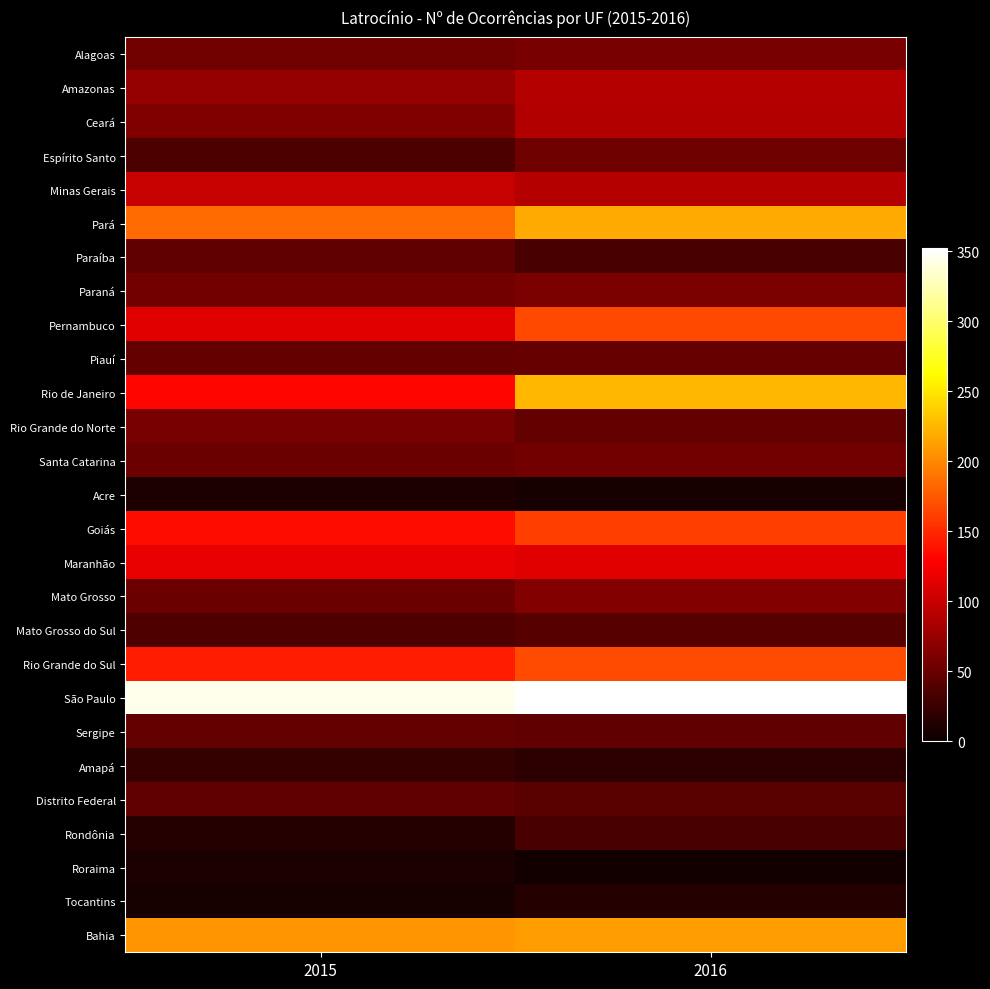

Rank the series by their maximum value, from highest to lowest.

São Paulo, Rio de Janeiro, Pará, Bahia, Rio Grande do Sul, Pernambuco, Goiás, Maranhão, Minas Gerais, Amazonas, Ceará, Mato Grosso, Paraná, Alagoas, Rio Grande do Norte, Santa Catarina, Espírito Santo, Piauí, Sergipe, Paraíba, Distrito Federal, Mato Grosso do Sul, Rondônia, Amapá, Tocantins, Acre, Roraima